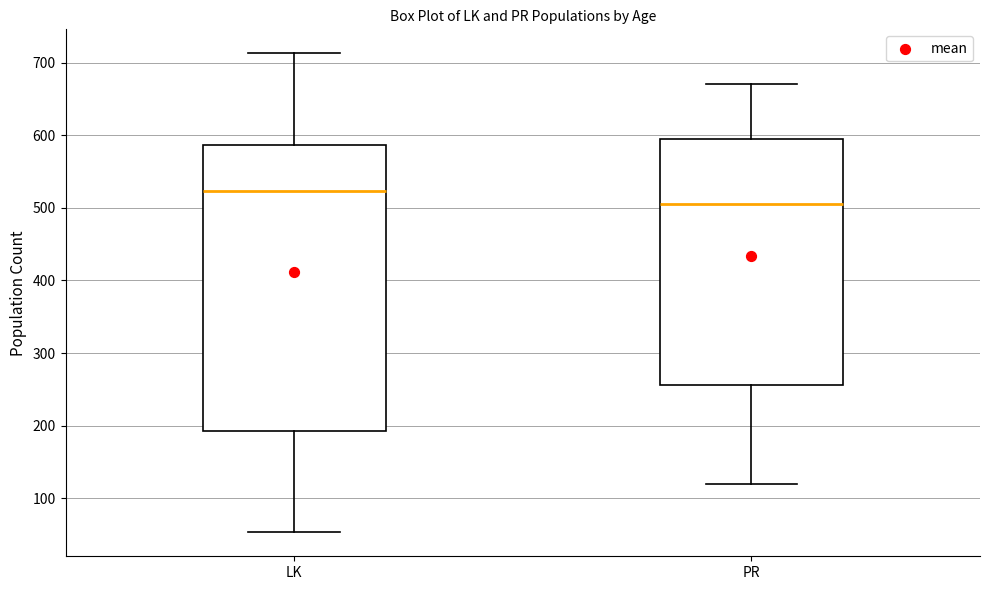

Reading left to right, transcribe this box plot: for each box, give where its median line is, the range the box spans, and where its two whiskers end, as read against the y-axis. The values are not printed on the chart, so give them approximately, as read against the axis.

LK: median 520, box 190 to 590, whiskers 50 to 710
PR: median 510, box 260 to 600, whiskers 120 to 670